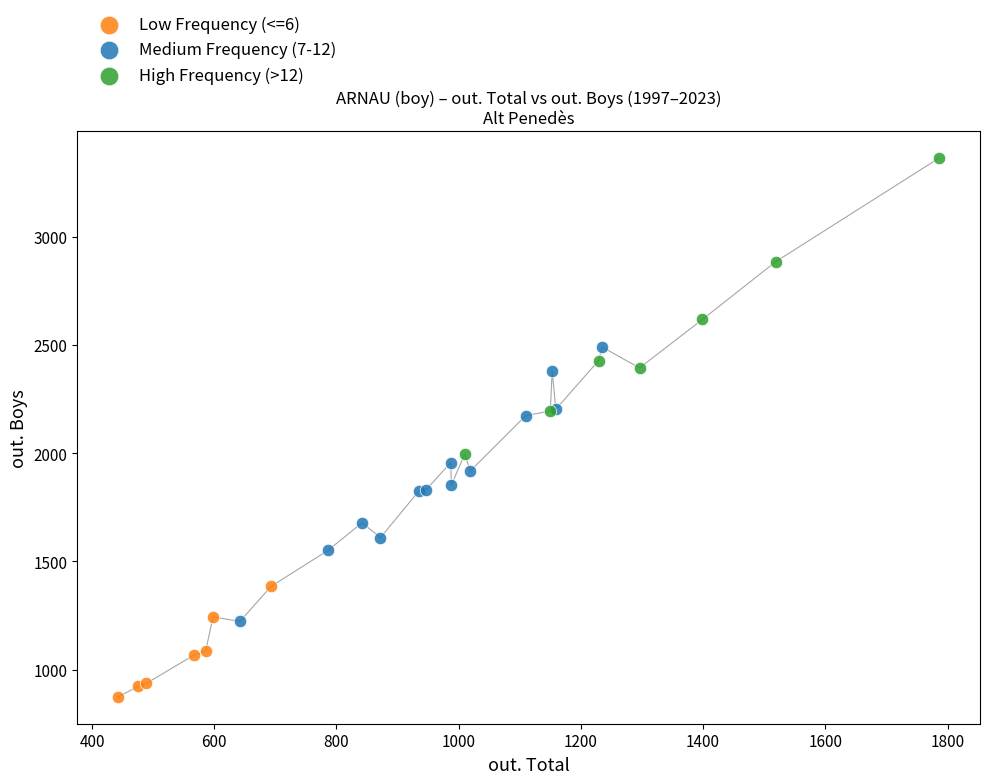

Which series reaches the maximum Y coordinate?

High Frequency (>12)